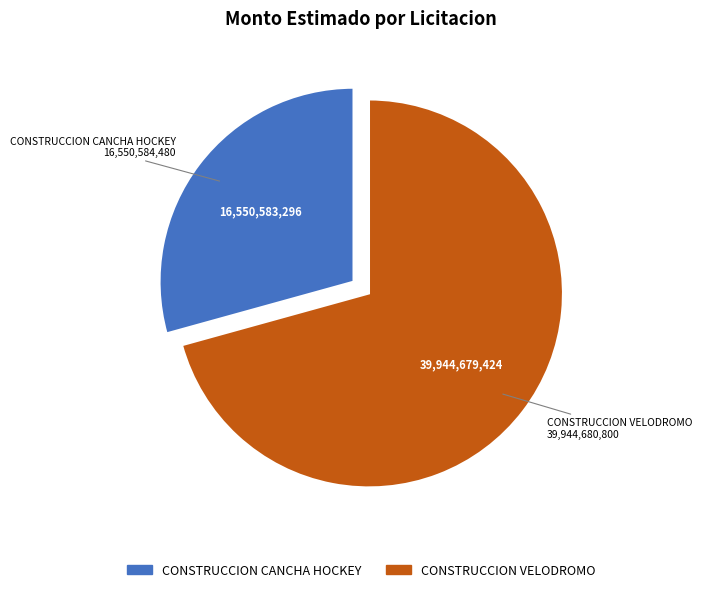

Which slice is the largest?

CONSTRUCCION VELODROMO